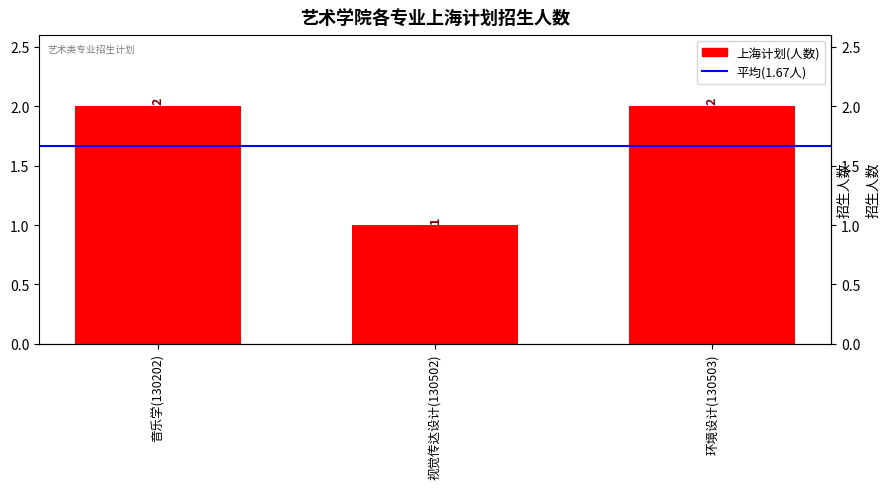

The chart shows a value of 3 at 环境设计(130503). True or false?

False